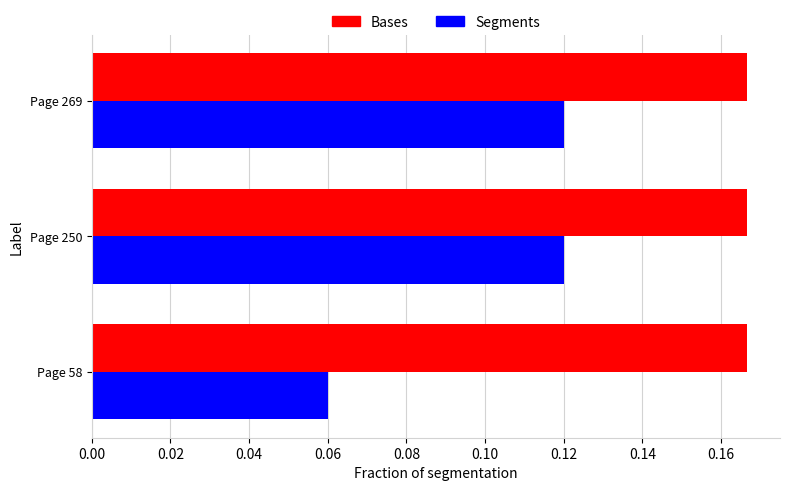

What is the sum of all Bases values?

0.5